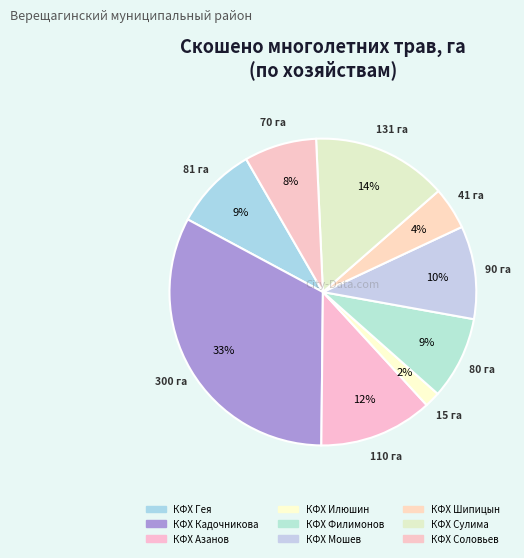

Is it true that КФХ Гея is 17% of the pie?

False